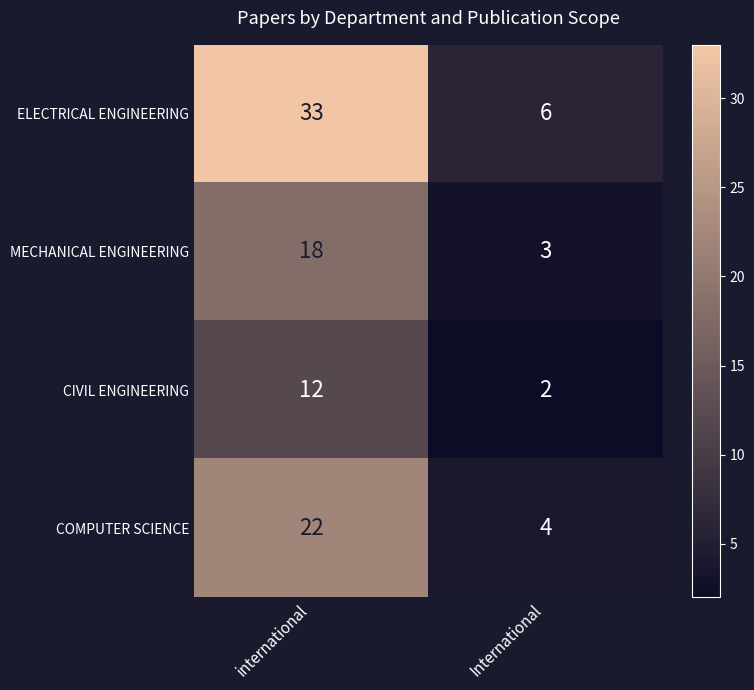

What is the spread (max minus min) of values at International?

4